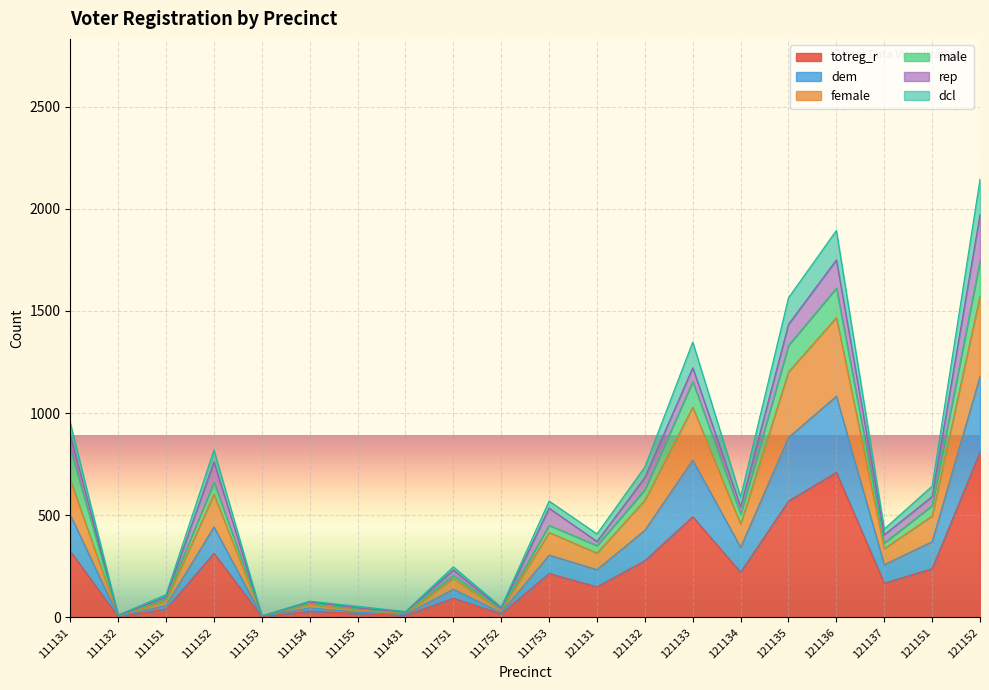

True or false: totreg_r has a value of 3 at 111153.

True